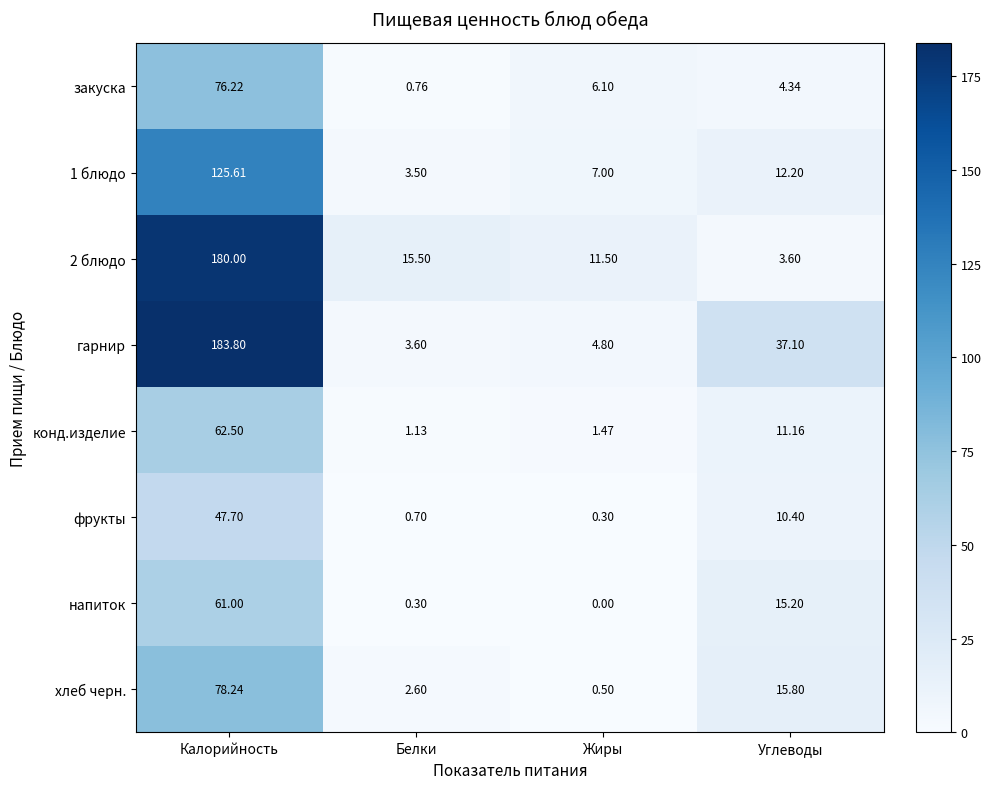

Which series has the widest spread of values?

гарнир